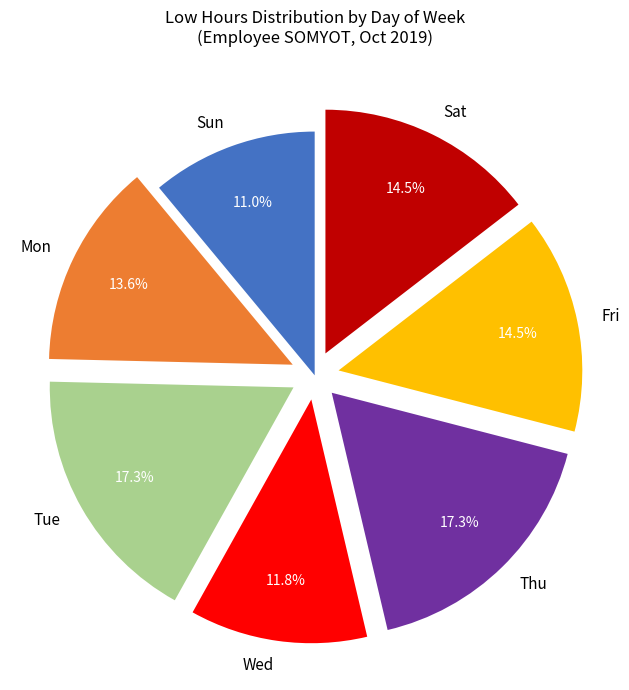

Which has a higher value, Thu or Wed?

Thu